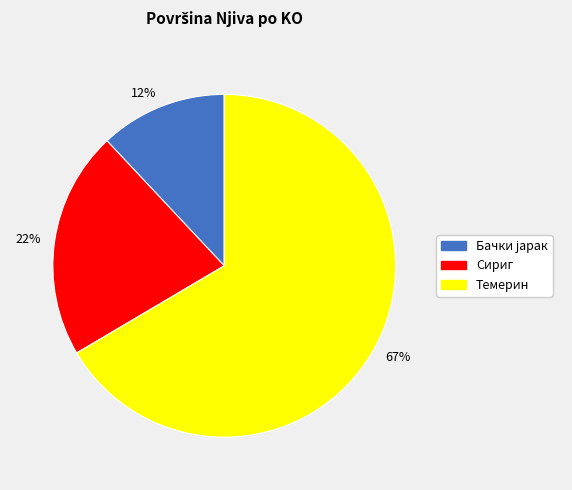

Rank the categories by value from lowest to highest.

12%, 22%, 67%